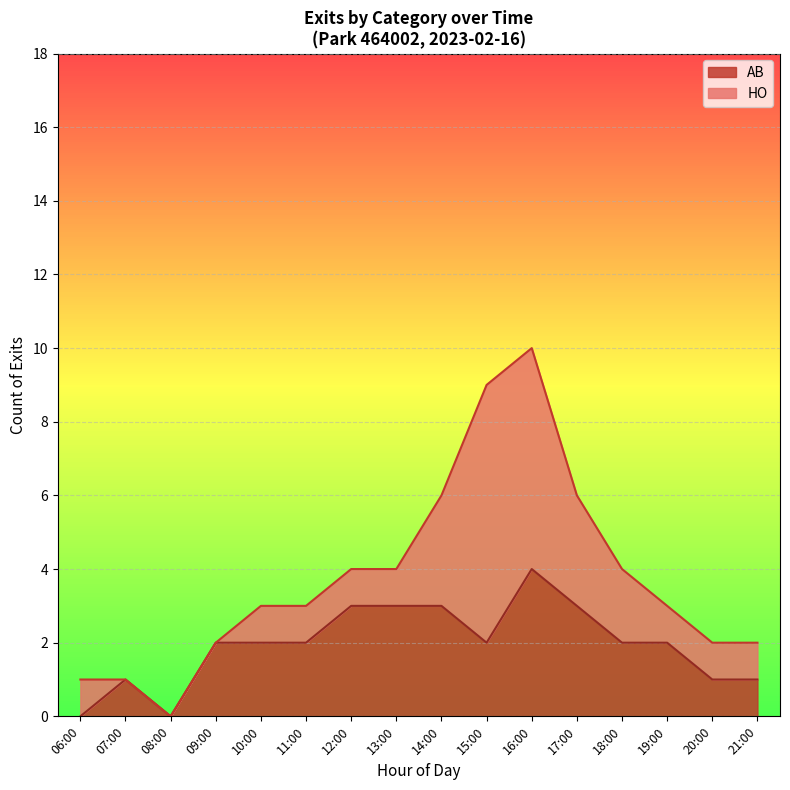

At which category is the sum across all series the highest?

16:00